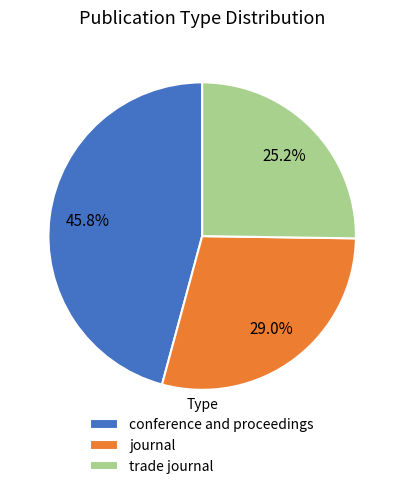

The conference and proceedings slice represents 46% of the pie. True or false?

True